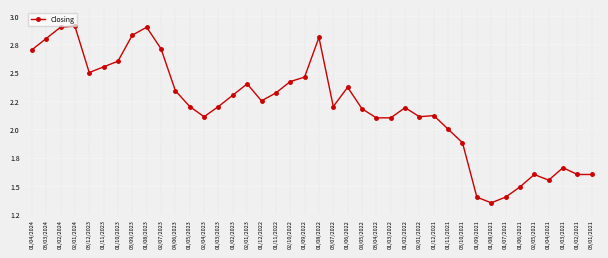

Does the chart have visible grid lines?

Yes